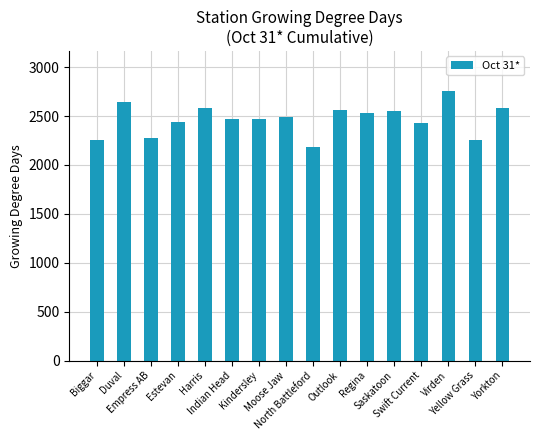

How many values are below 2491?

8